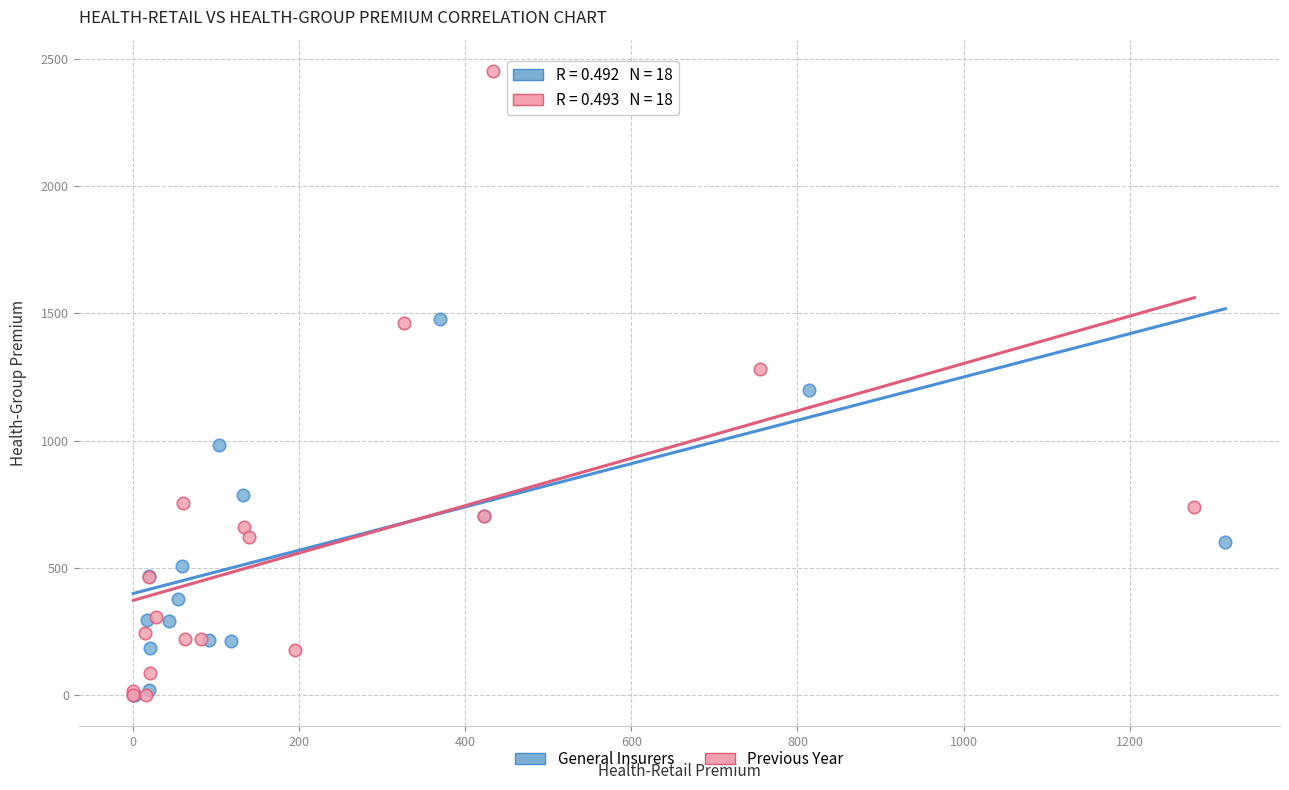

What are all the series names shown in the legend?

General Insurers, Previous Year